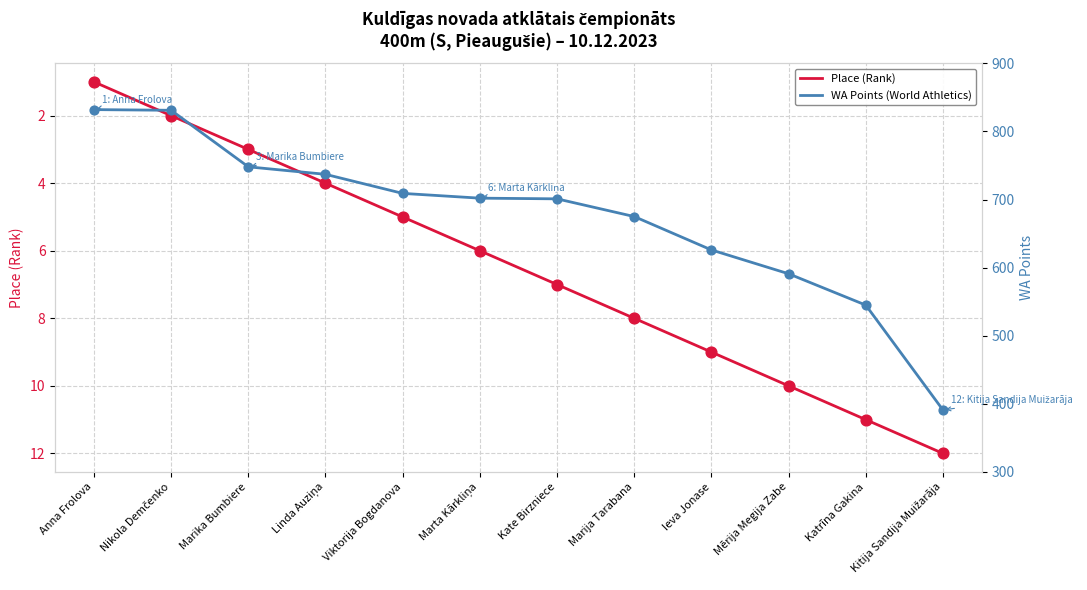

Which series has the largest total across all categories?

WA Points (World Athletics)